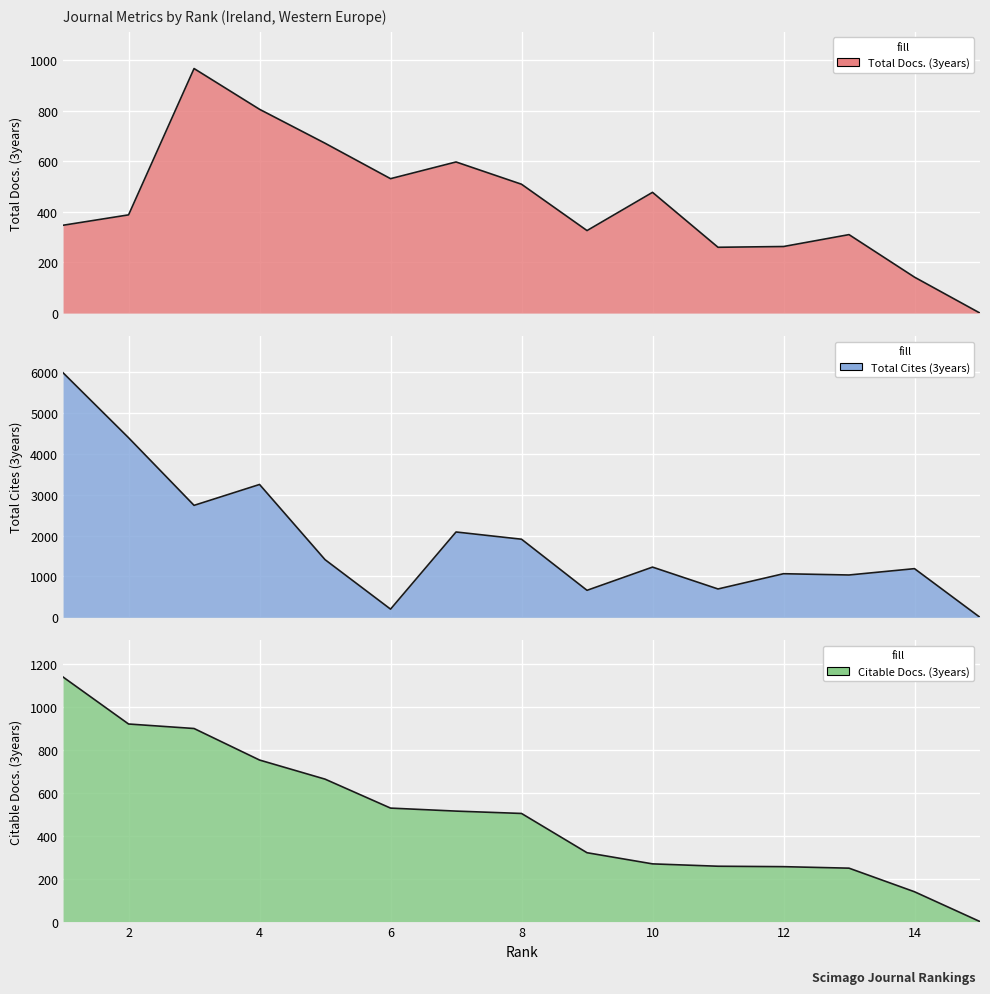

What is the value of the Total Cites (3years) point at the 6th from the left?

201